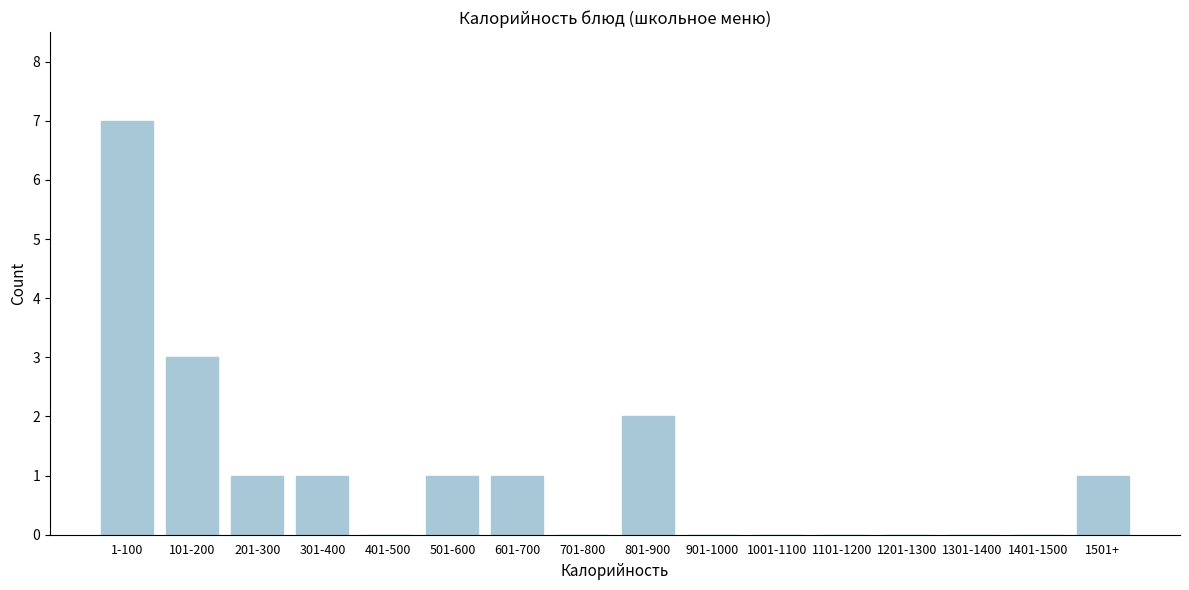

Reading left to right, list all the values displayed in this chart.

1-100=7	101-200=3	201-300=1	301-400=1	401-500=0	501-600=1	601-700=1	701-800=0	801-900=2	901-1000=0	1001-1100=0	1101-1200=0	1201-1300=0	1301-1400=0	1401-1500=0	1501+=1